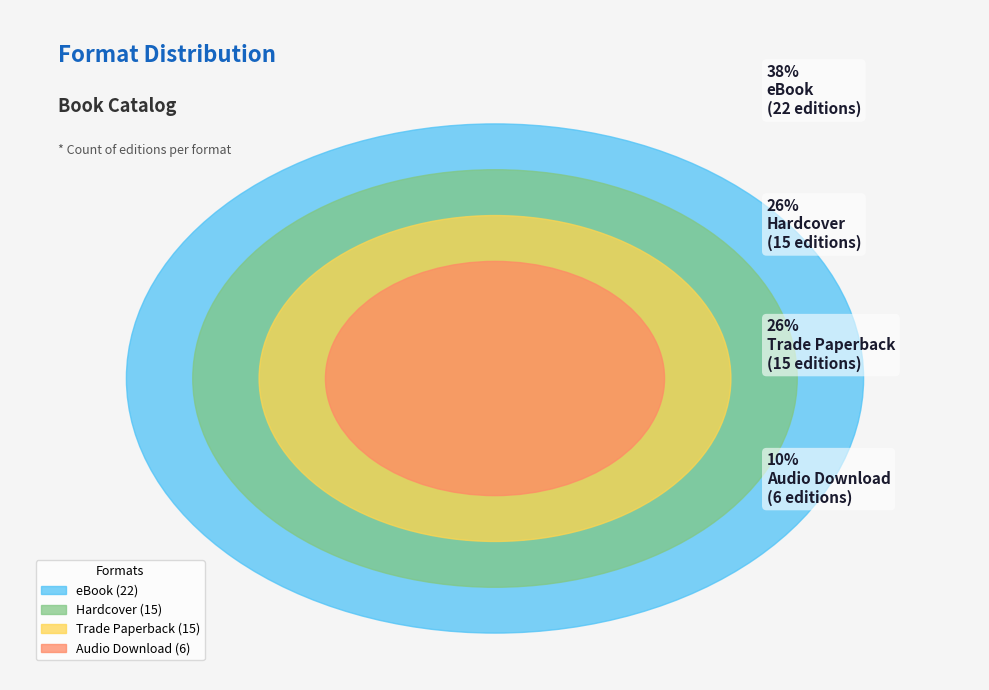

What percentage is the Audio Download slice, to the nearest percent?

10%